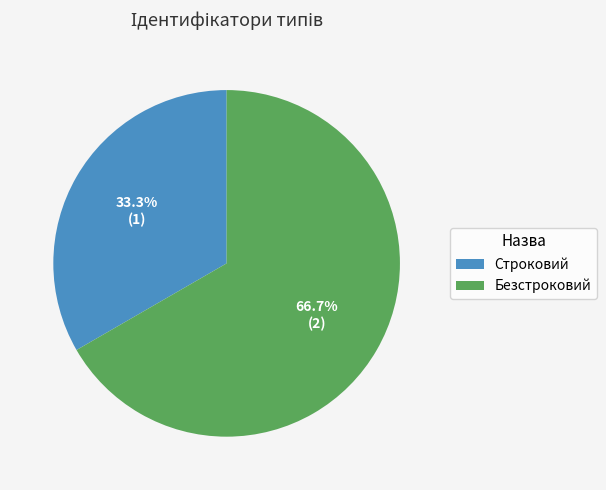

How many slices are in this pie chart?

2